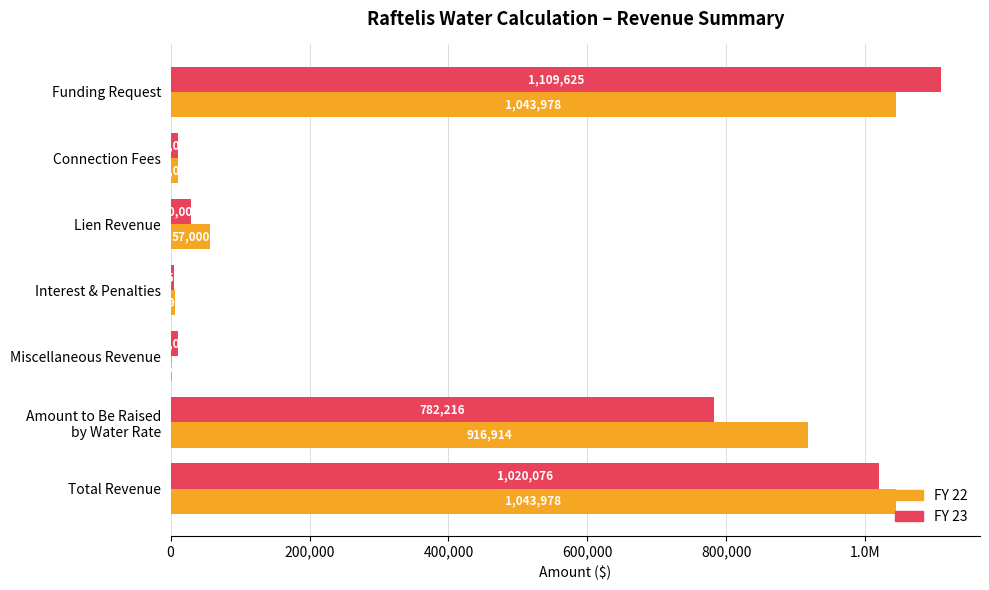

What are all the series names shown in the legend?

FY 22, FY 23